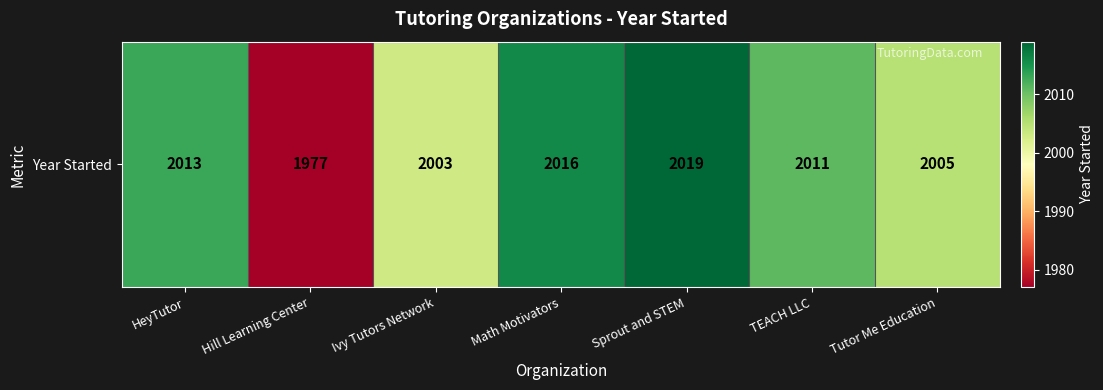

What is the approximate value at Hill Learning Center, to the nearest 10?

1980